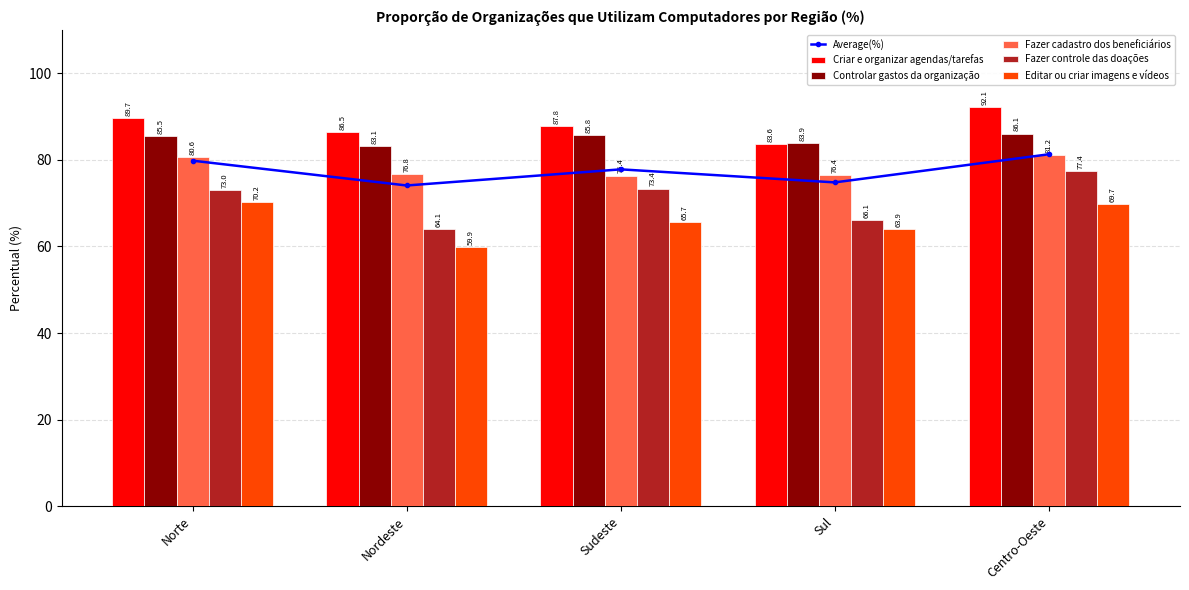

Rank the series at Sudeste from lowest to highest value.

Editar ou criar imagens e vídeos, Fazer controle das doações, Fazer cadastro dos beneficiários, Average(%), Controlar gastos da organização, Criar e organizar agendas/tarefas